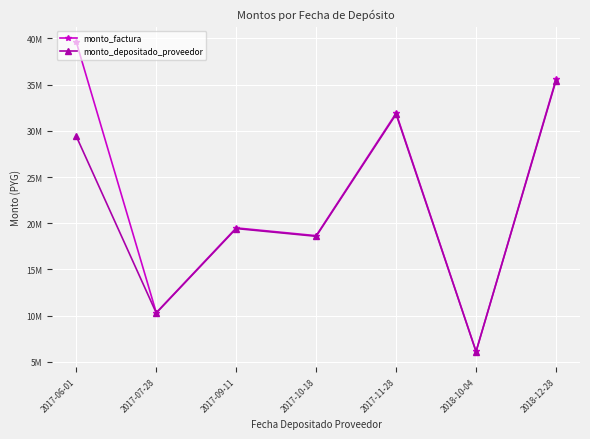

Does the chart have visible grid lines?

Yes